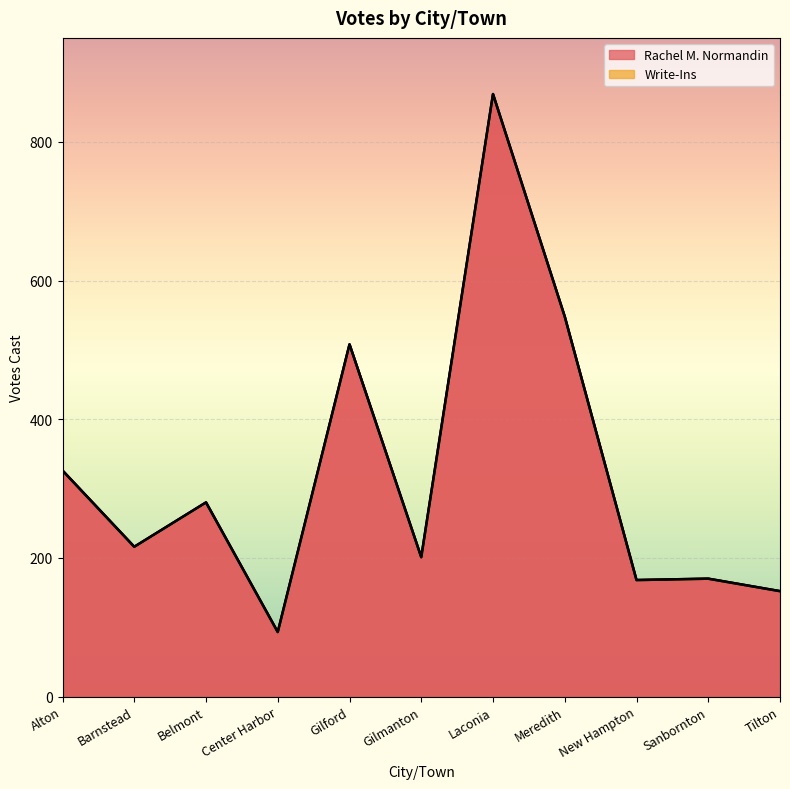

Reading left to right, transcribe all the data shown in this chart.

Alton=326	Barnstead=216	Belmont=280	Center Harbor=93	Gilford=508	Gilmanton=201	Laconia=869	Meredith=548	New Hampton=168	Sanbornton=170	Tilton=152